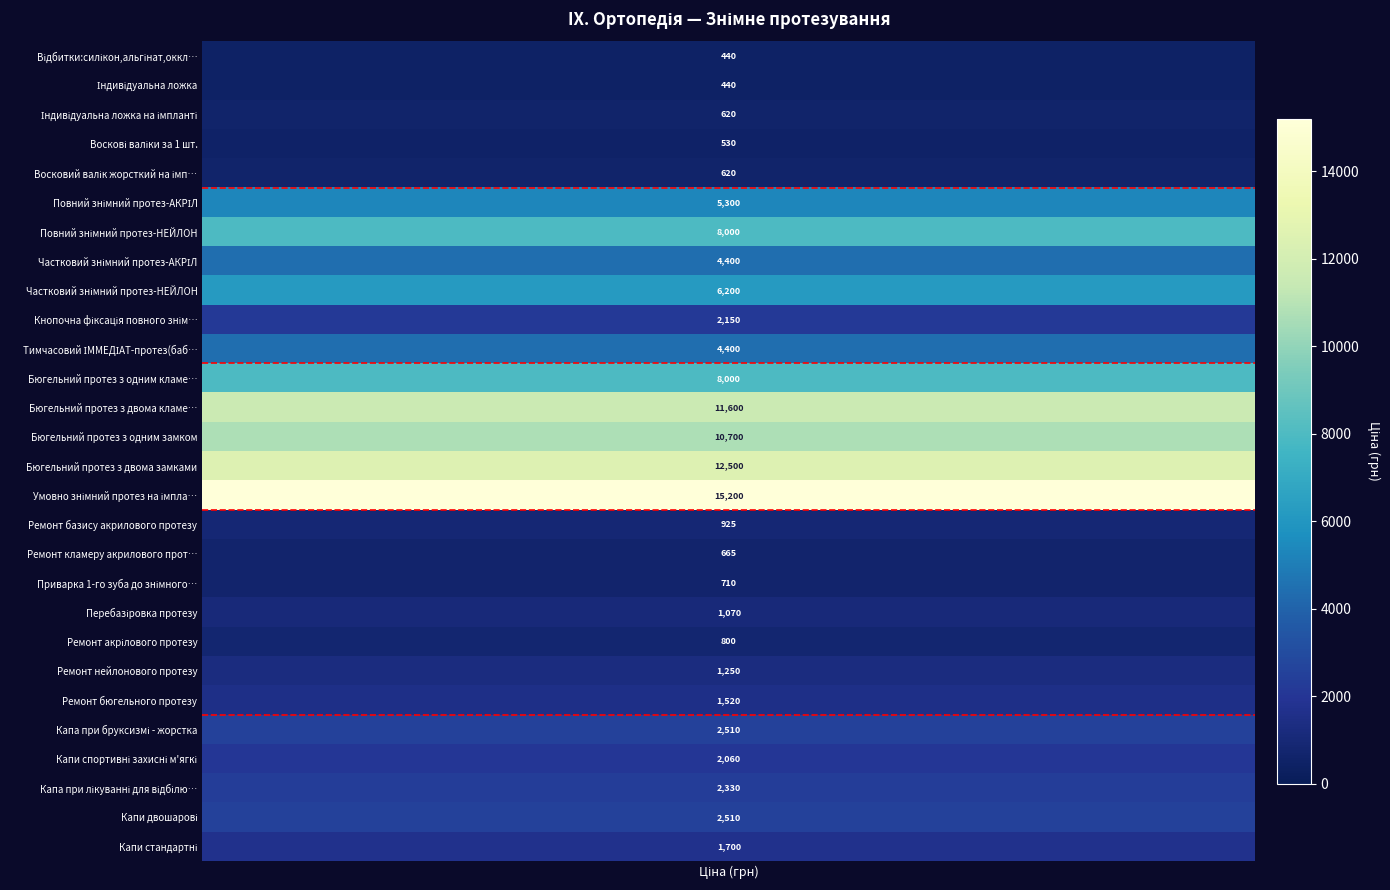

How many values exceed 2150?

13